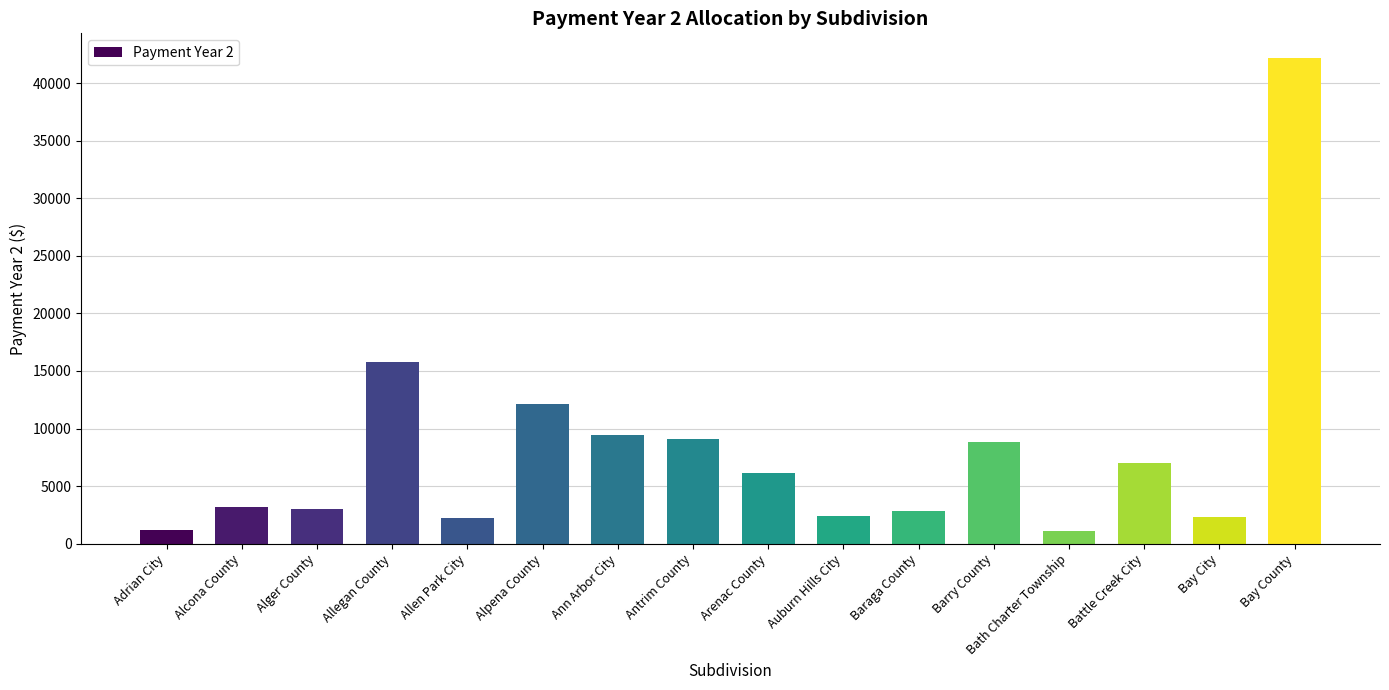

What is the difference between the maximum and minimum values?

41112.5